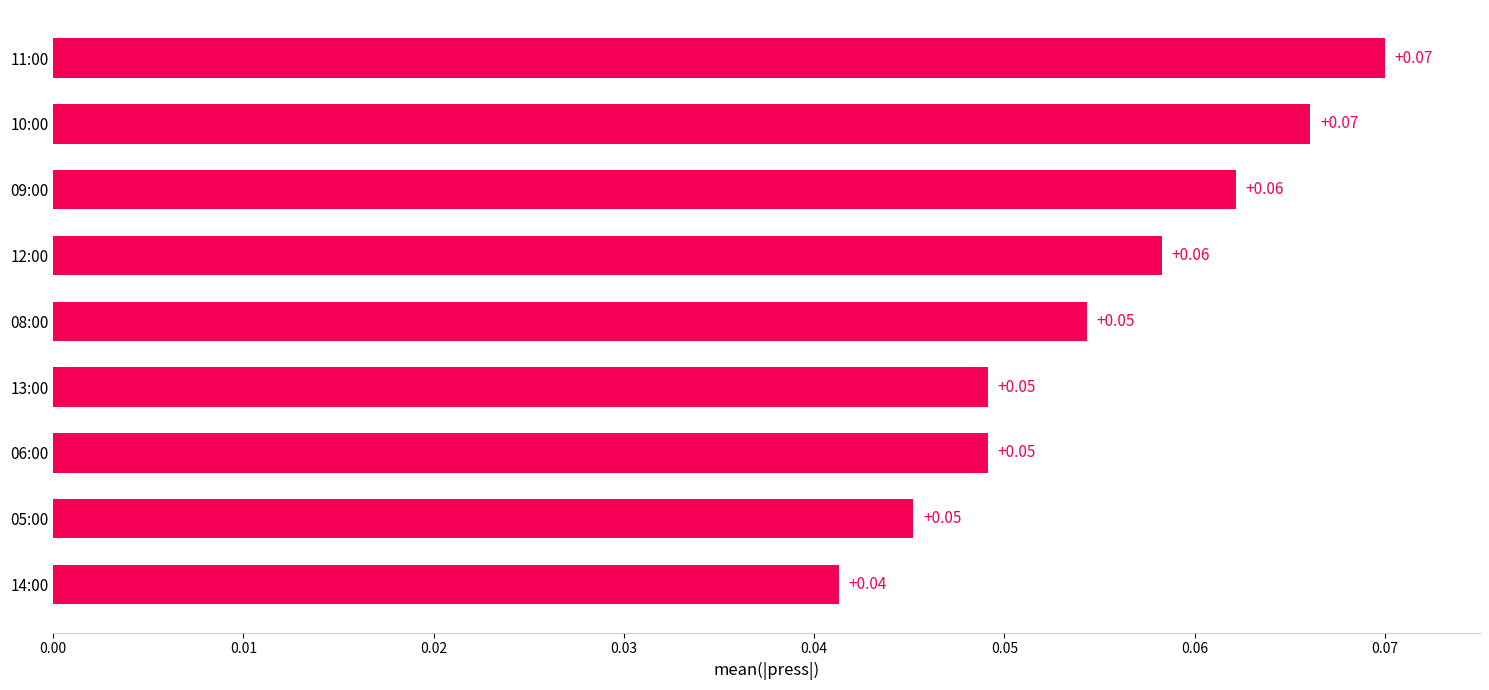

What is the sum of all values?

0.5